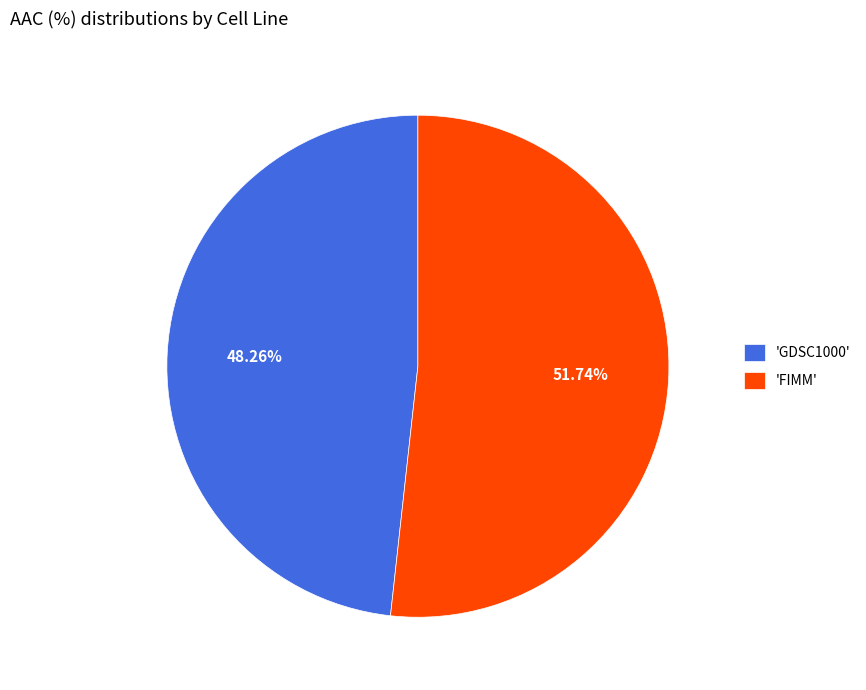

What is the majority slice?

'FIMM'